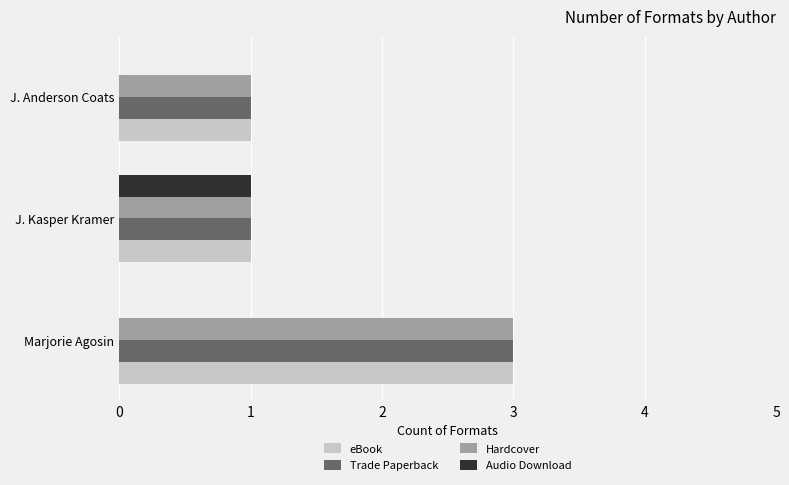

What is the approximate value of Hardcover at Marjorie Agosin?

3